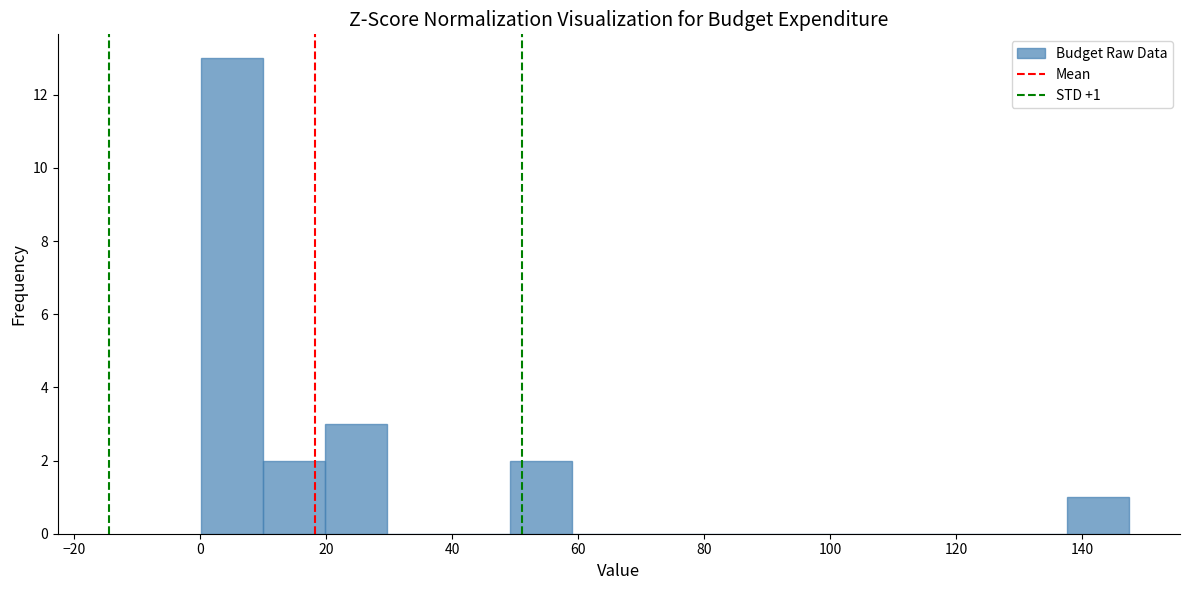

Which range on the x-axis has the tallest bar?

0 to 10